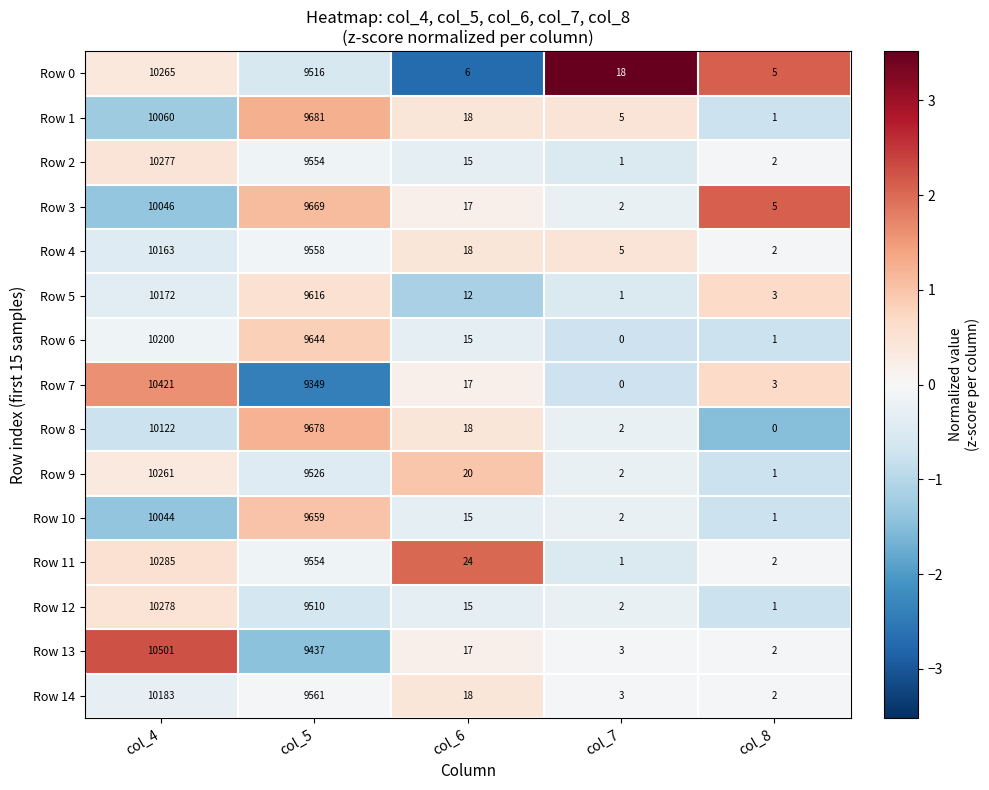

What is the greatest value displayed?

10501